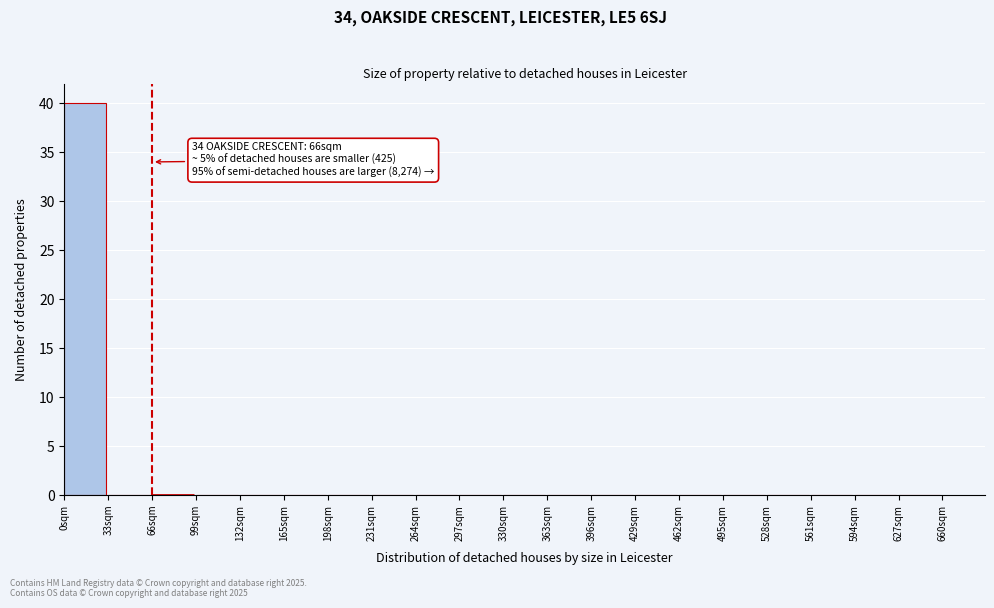

Which range on the x-axis has the tallest bar?

0 to 33